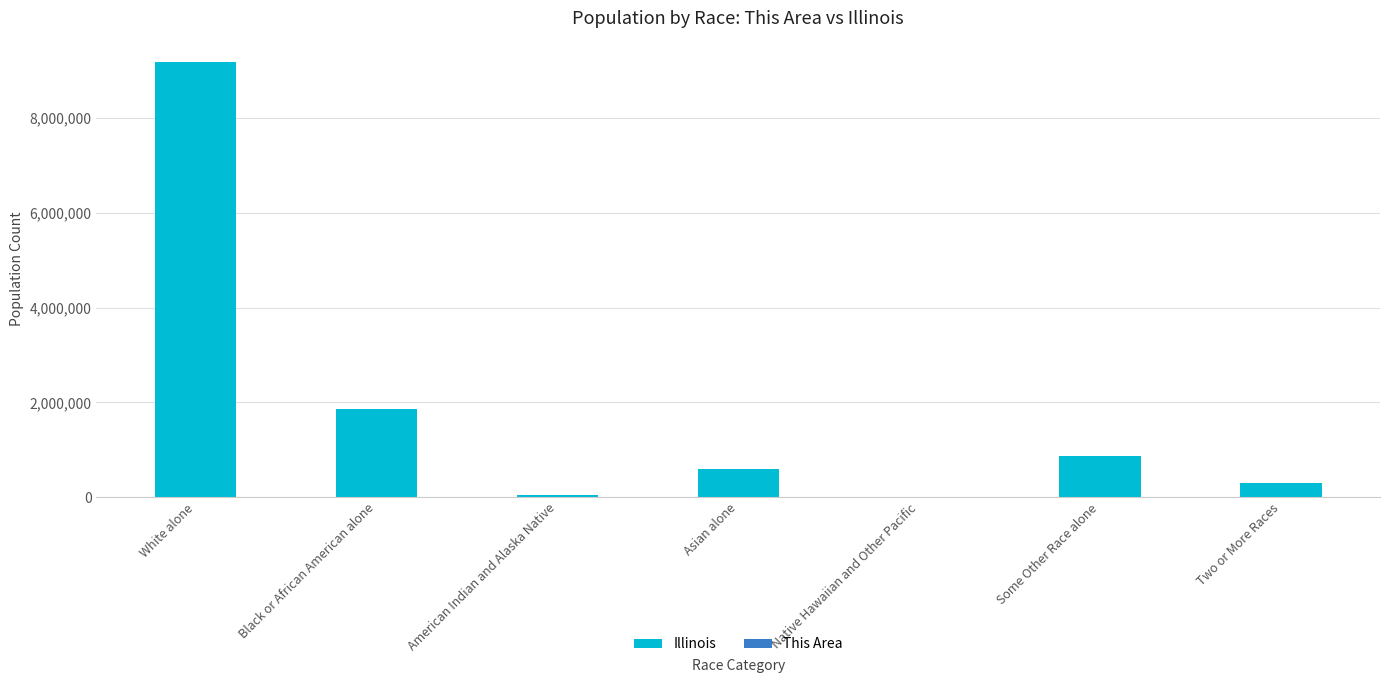

What is the maximum value shown in the chart?

9177877